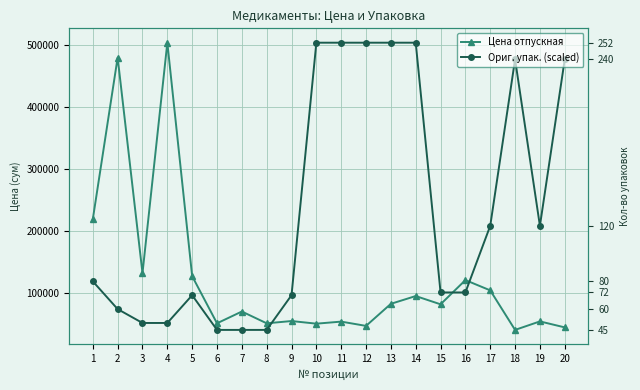

How many lines are shown in the chart?

2